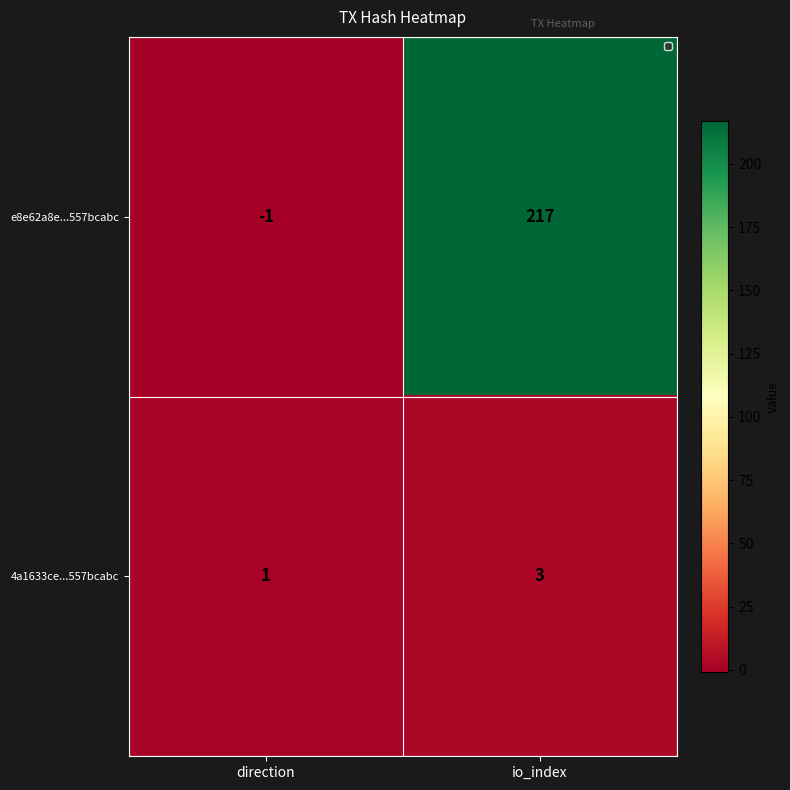

Which series has the largest range (max minus min)?

e8e62a8e...557bcabc